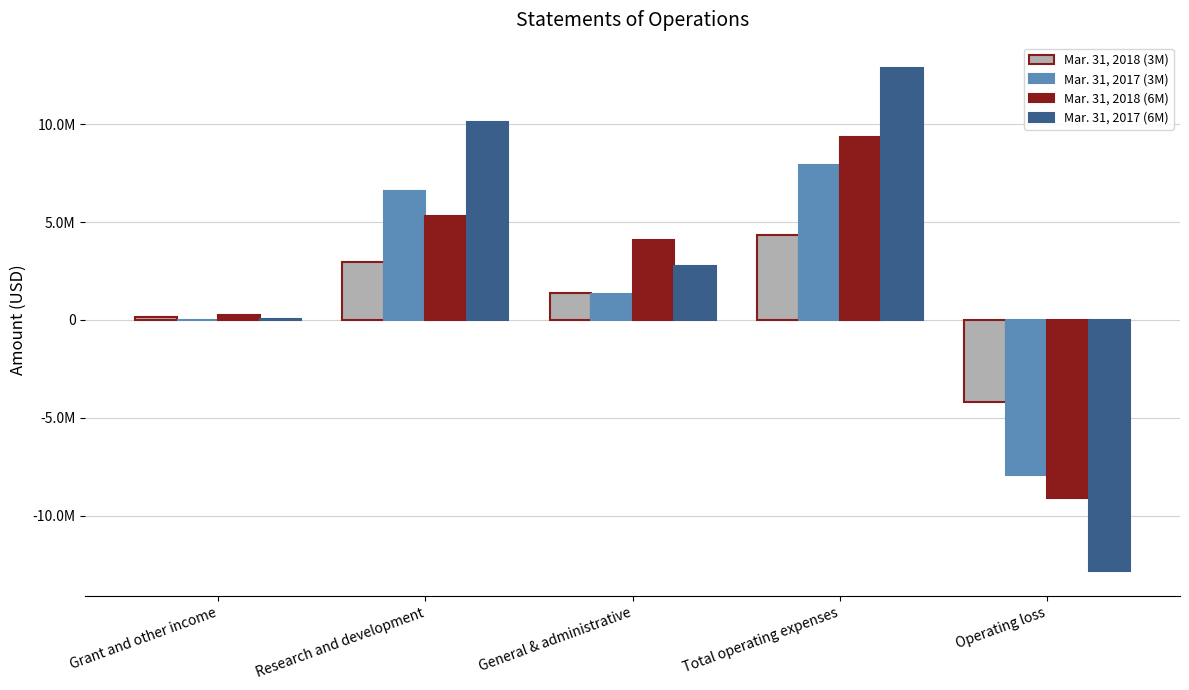

Is it true that Mar. 31, 2017 (6M) equals -12844565 at Operating loss?

True